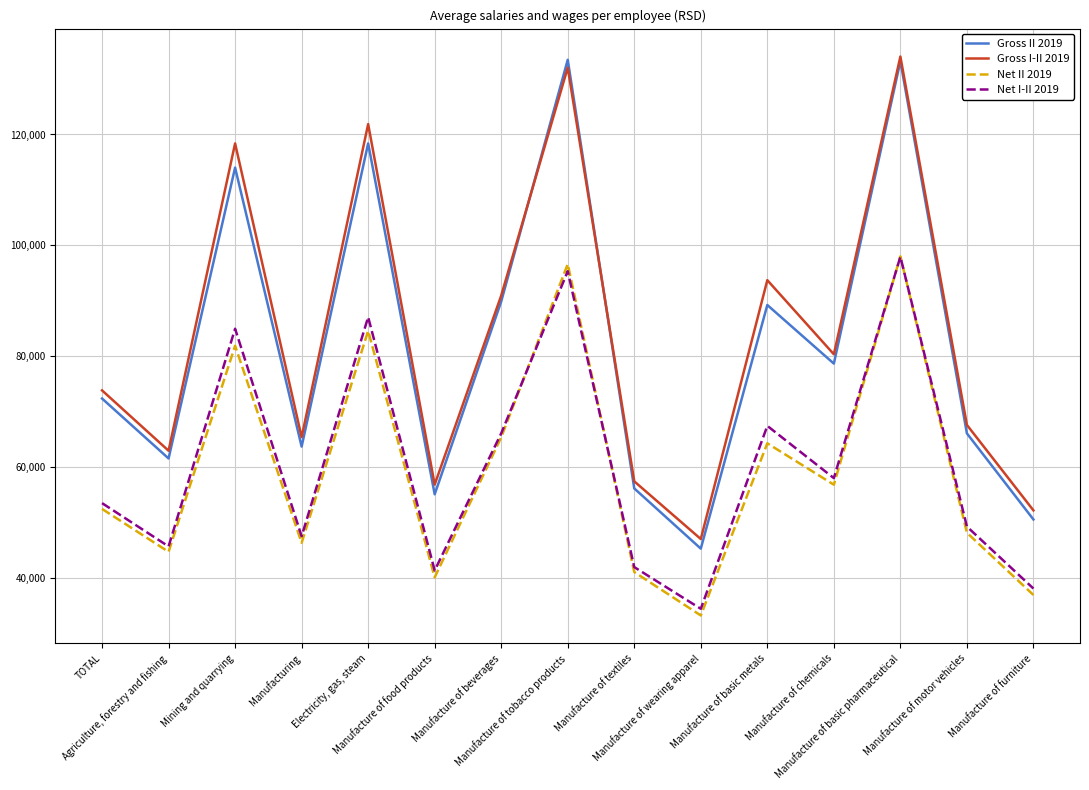

True or false: Gross II 2019 and Net I-II 2019 cross at least once.

False